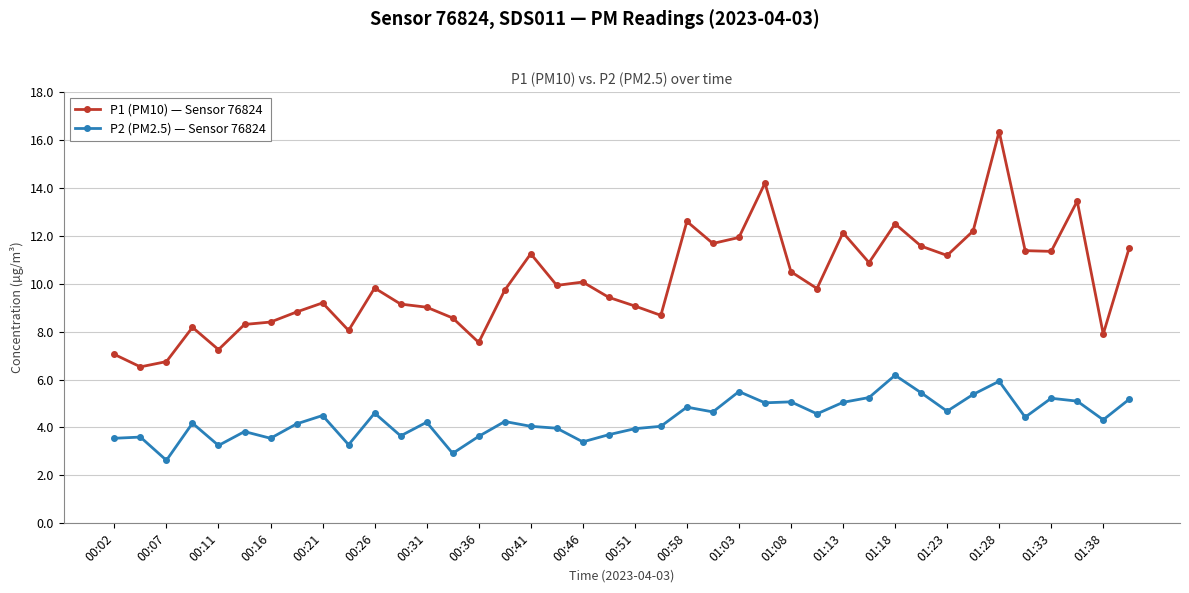

True or false: P1 (PM10) — Sensor 76824 and P2 (PM2.5) — Sensor 76824 intersect in this chart.

False